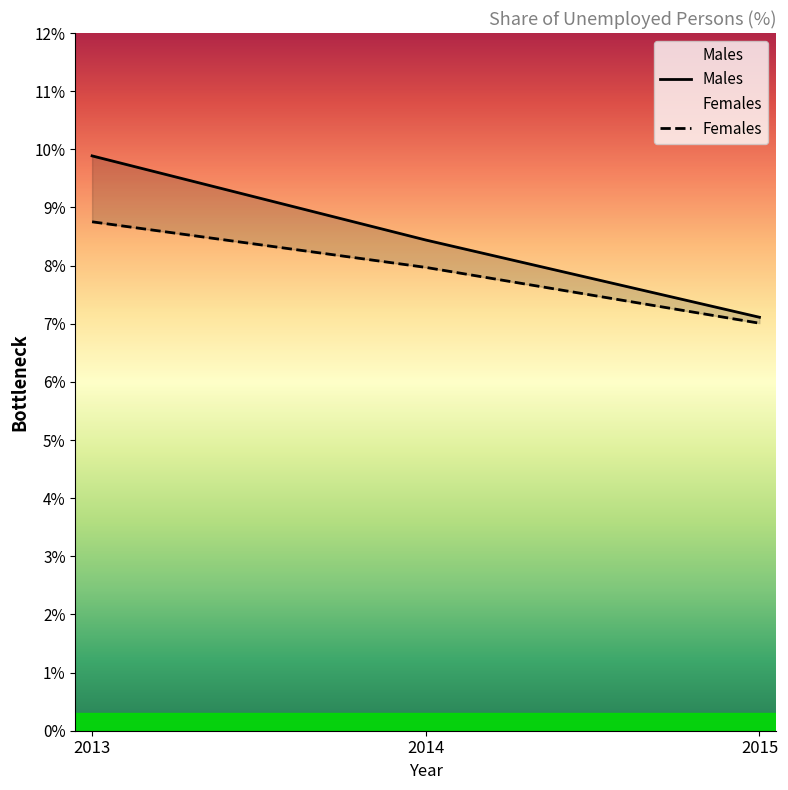

What is the difference between the Males values at 2015 and 2013?

2.8